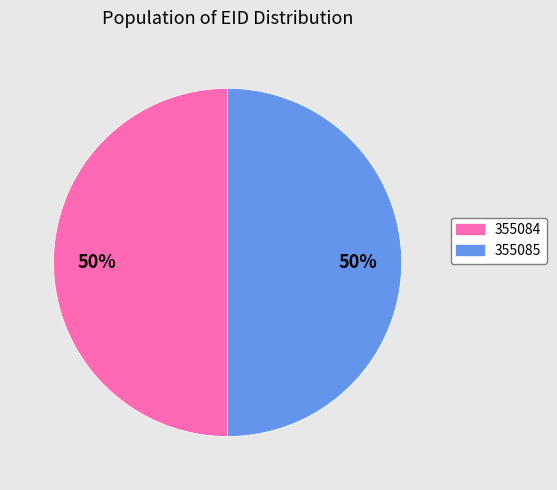

To the nearest percent, what is the average slice percentage?

50%